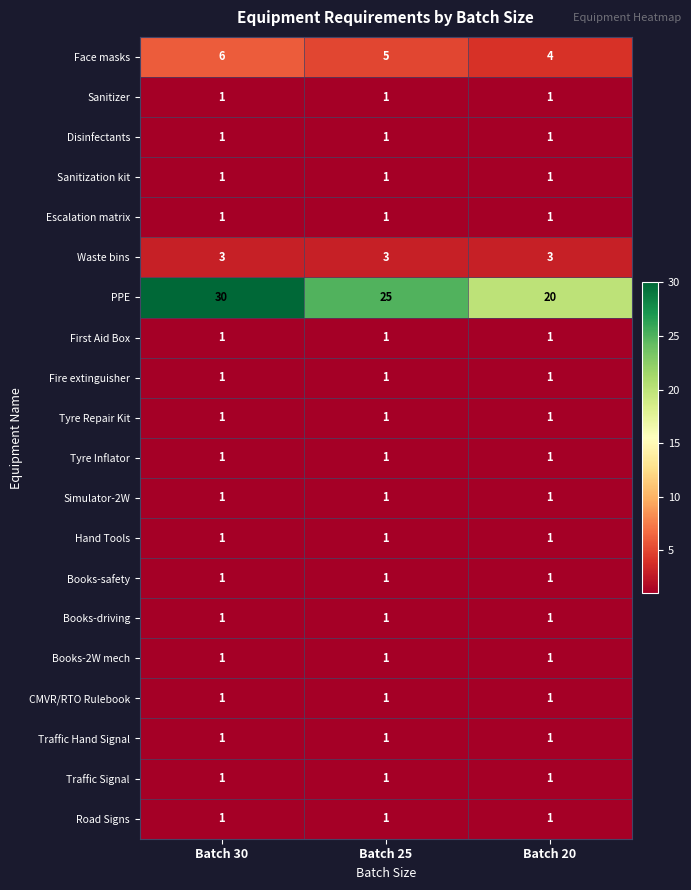

What is the sum of all Road Signs values?

3